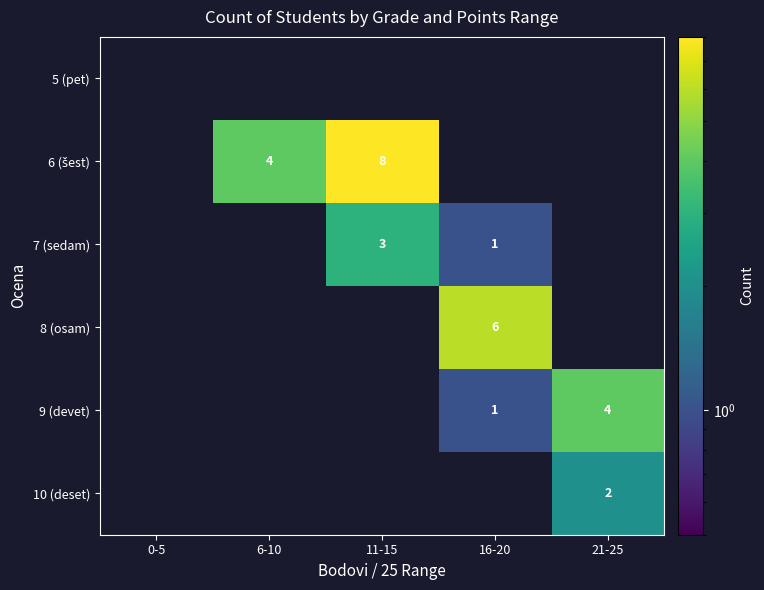

What is the difference between the 9 (devet) values at 16-20 and 21-25?

3